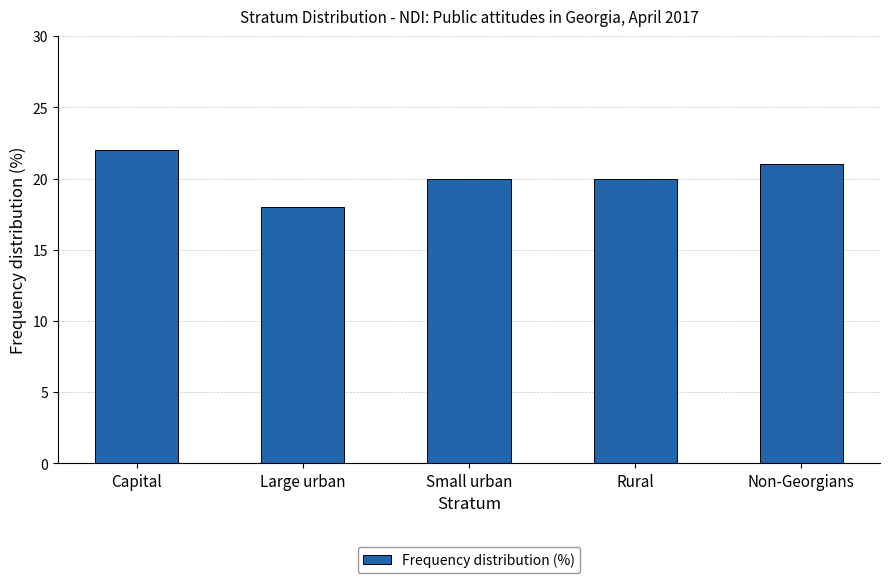

Approximately how many times larger is the value at Large urban compared to Non-Georgians?

0.9